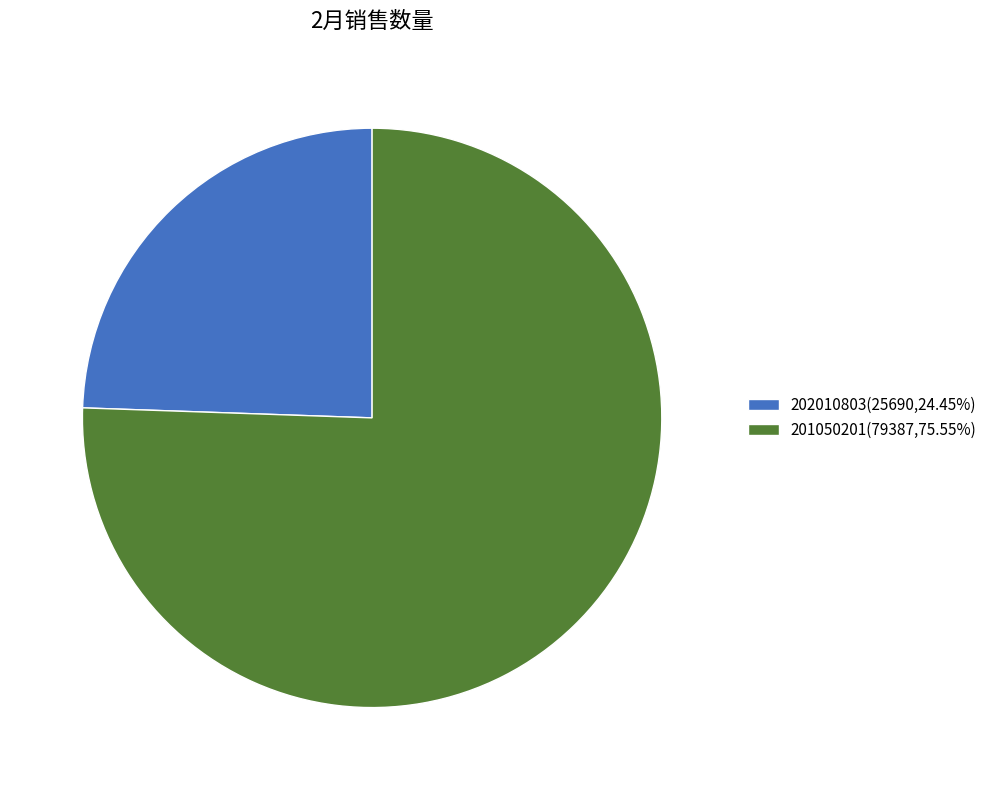

Is there a majority slice in this chart?

Yes